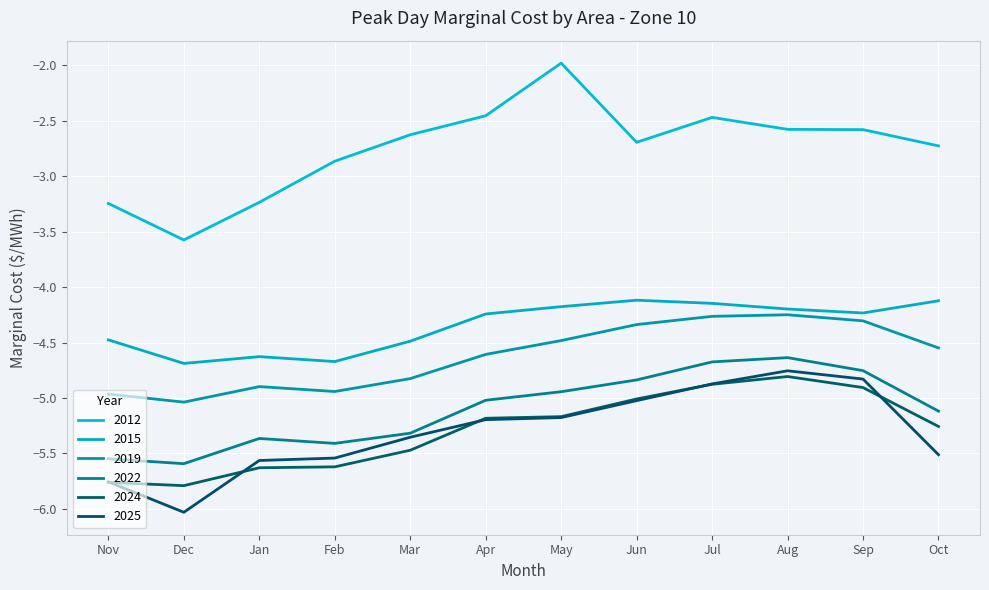

What position from the left is Sep?

11